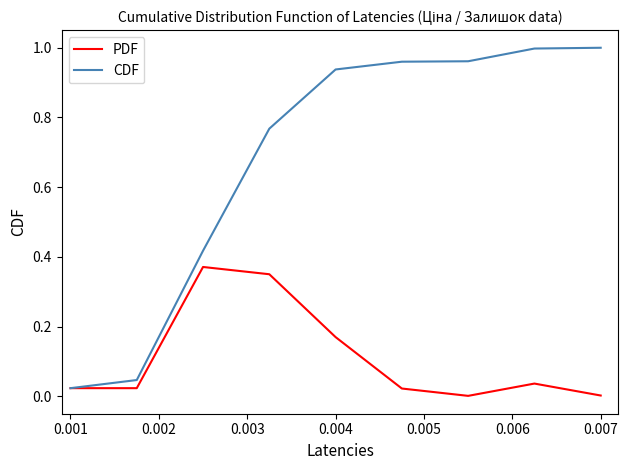

Which series has the largest total across all categories?

CDF